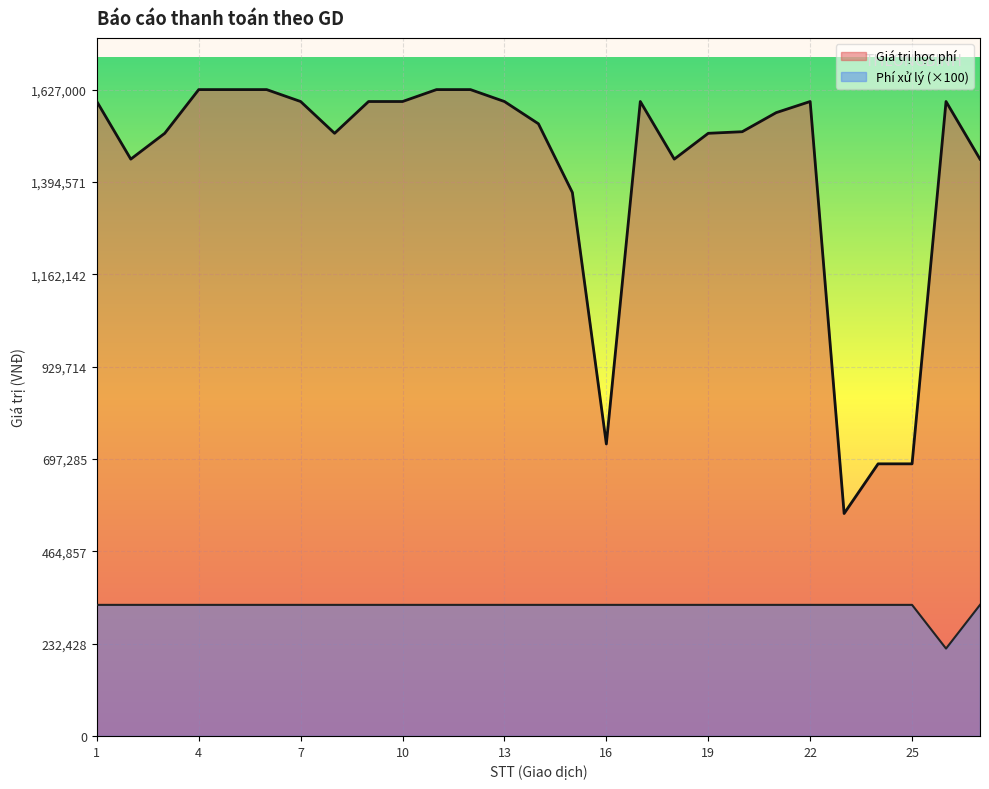

Reading left to right, extract all data points from this chart.

Giá trị học phí: 1=1597000	2=1452000	3=1517000	4=1627000	5=1627000	6=1627000	7=1597000	8=1517000	9=1597000	10=1597000	11=1627000	12=1627000	13=1597000	14=1541000	15=1368000	16=735000	17=1597000	18=1452000	19=1517000	20=1521000	21=1569000	22=1597000	23=560000	24=685000	25=685000	26=1597000	27=1452000
Phí xử lý: 1=330000	2=330000	3=330000	4=330000	5=330000	6=330000	7=330000	8=330000	9=330000	10=330000	11=330000	12=330000	13=330000	14=330000	15=330000	16=330000	17=330000	18=330000	19=330000	20=330000	21=330000	22=330000	23=330000	24=330000	25=330000	26=220000	27=330000